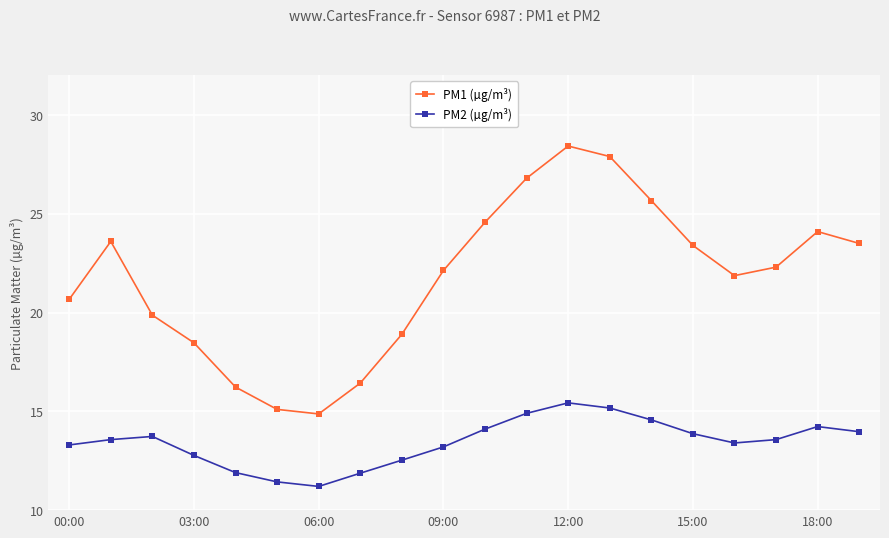

Which series has the largest total across all categories?

PM1 (µg/m³)